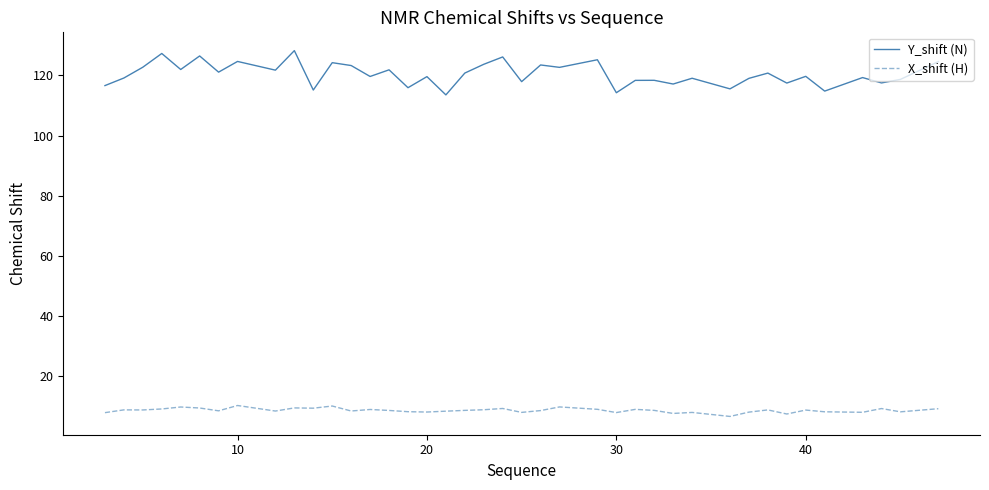

Which series has the largest total across all categories?

Y_shift (N)